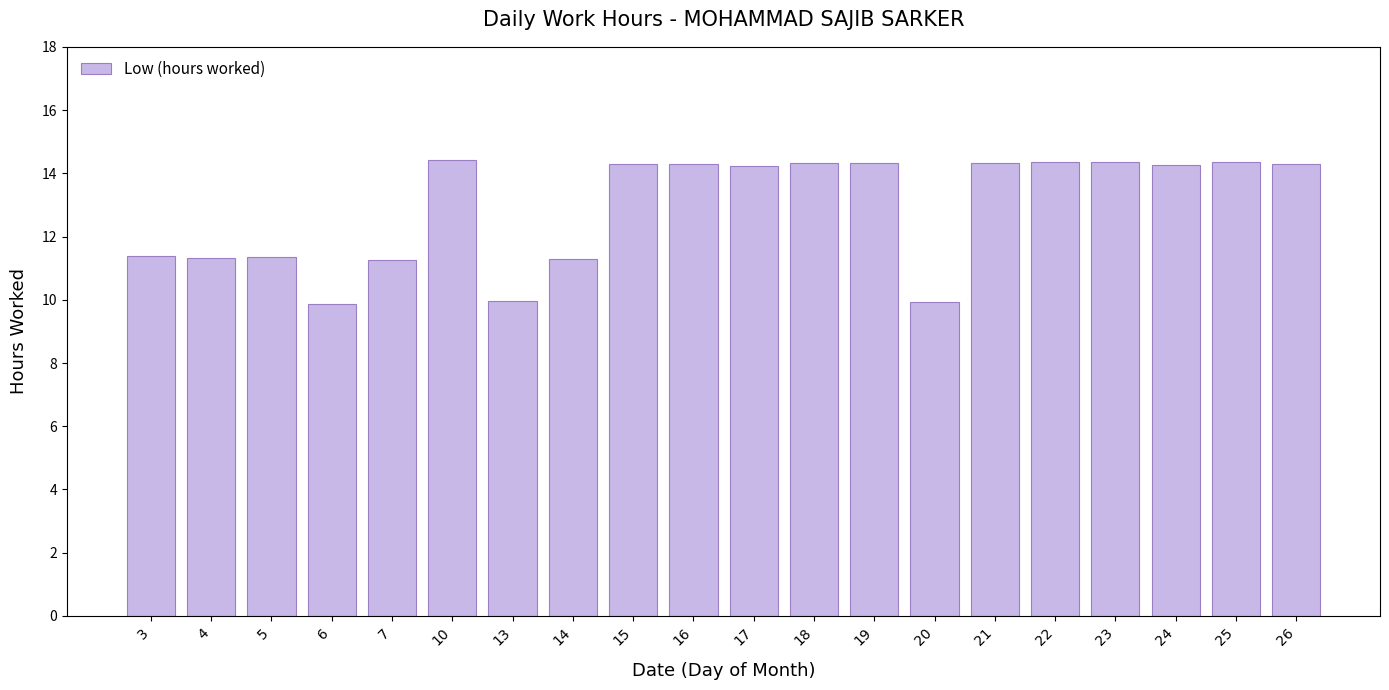

True or false: the data shows 14.3 at 26.

True